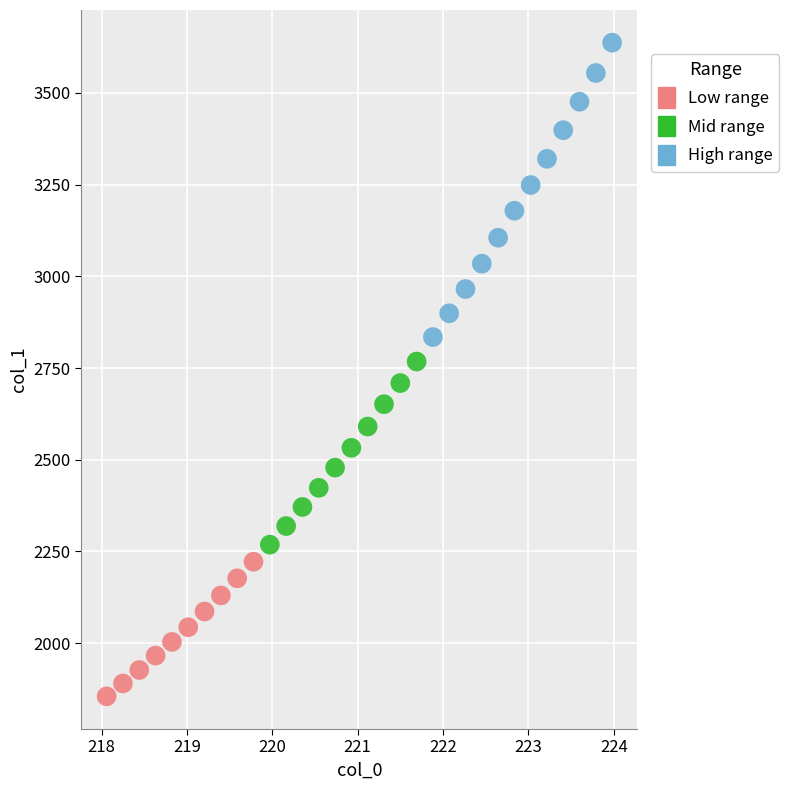

Which series has the widest spread of Y values?

High range